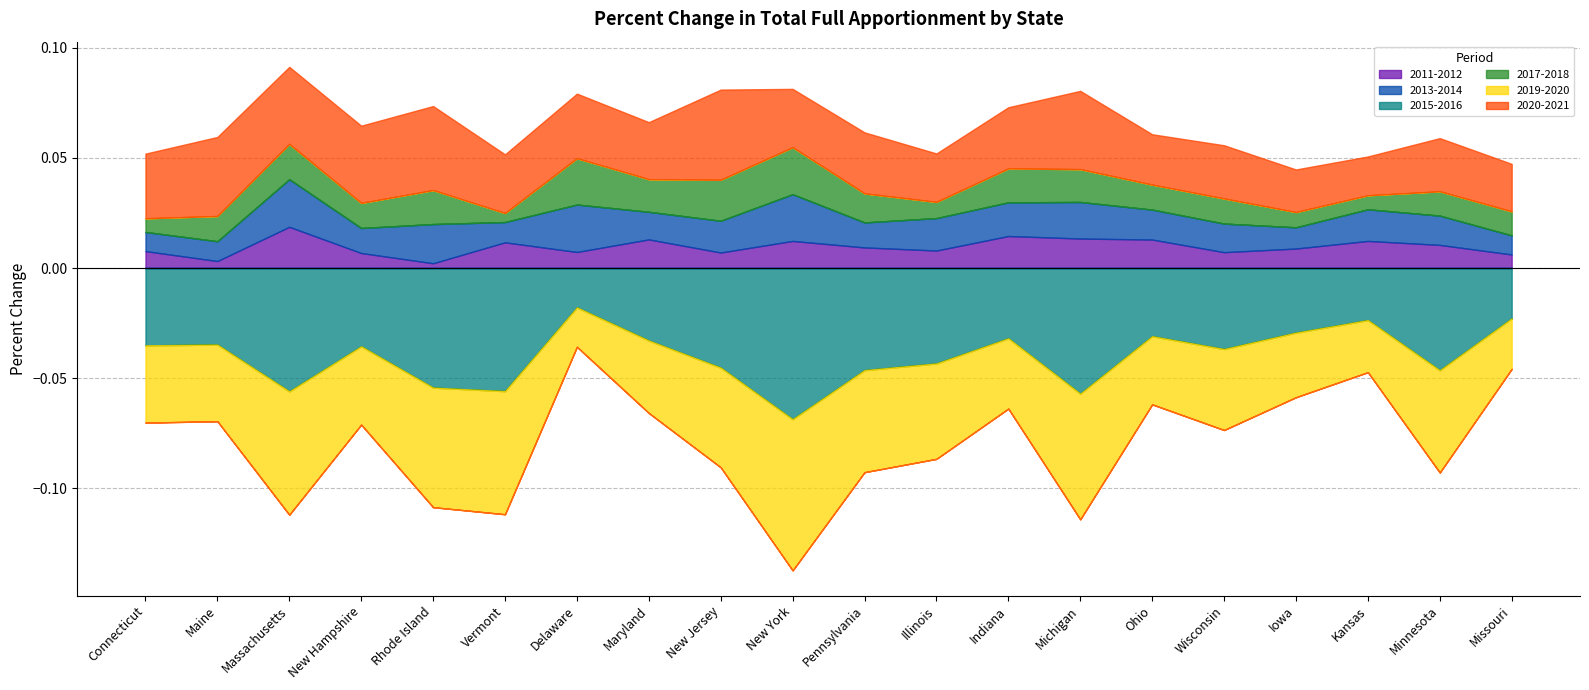

True or false: 2017-2018 has more than 2 interior local peaks.

True